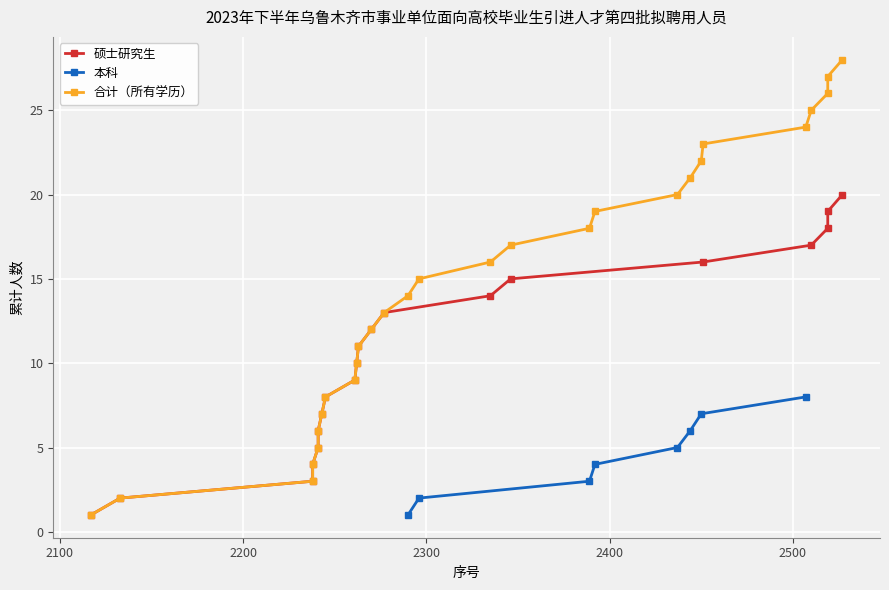

What is the highest value of the 本科 series?

8